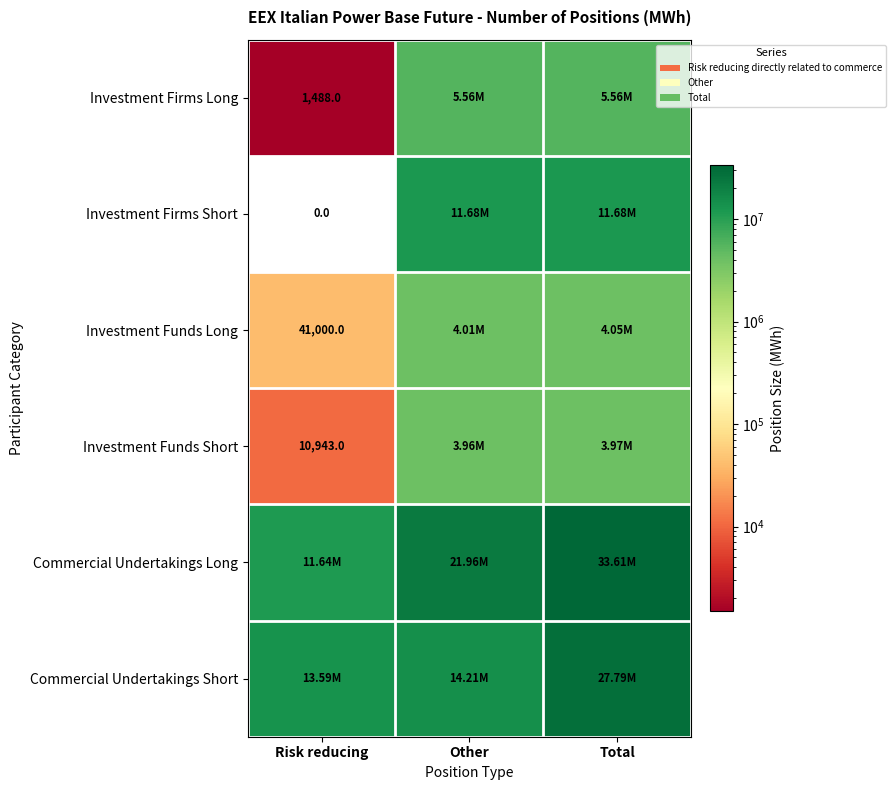

List the labels in order of Investment Firms Long value, smallest first.

Risk reducing, Other, Total